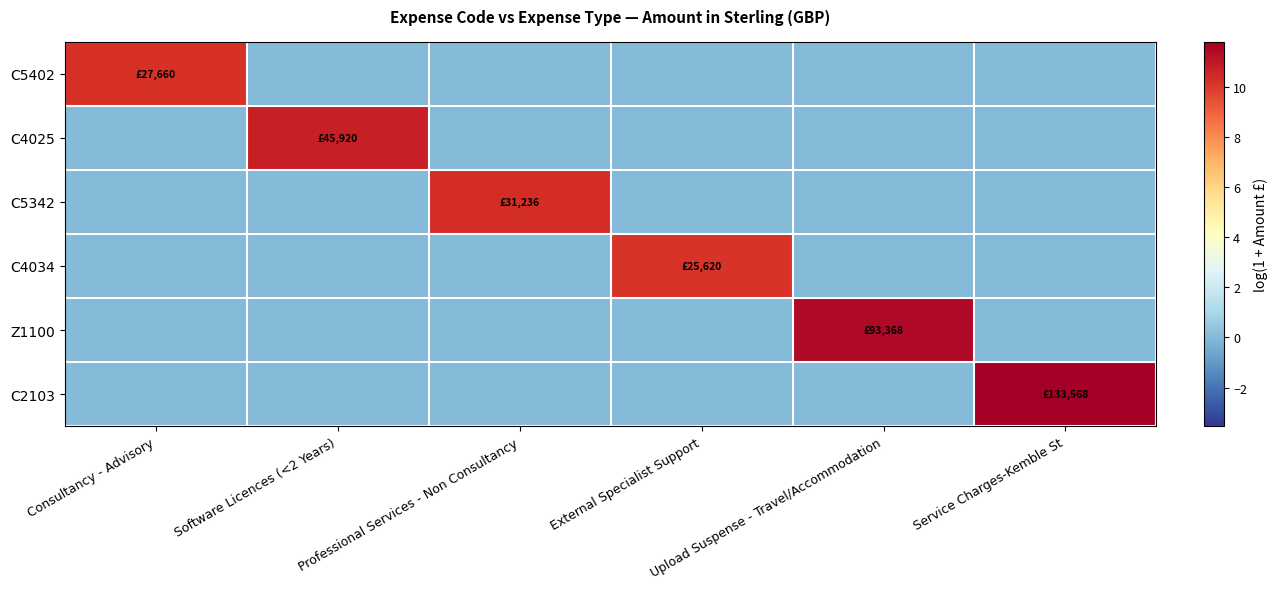

At which category is the sum across all series the highest?

Service Charges-Kemble St